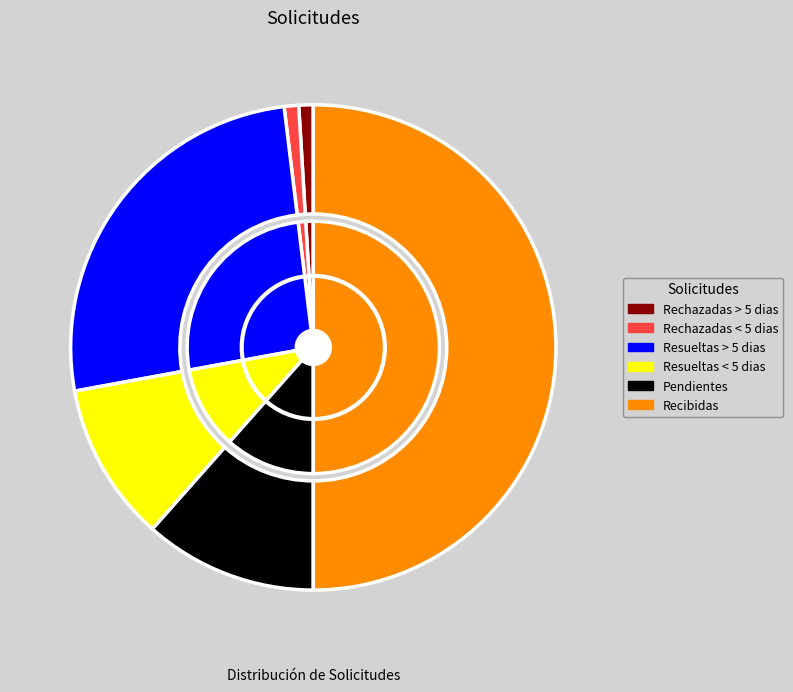

Rank the categories by value from lowest to highest.

Rechazadas > 5 dias, Rechazadas < 5 dias, Resueltas < 5 dias, Pendientes, Resueltas > 5 dias, Recibidas